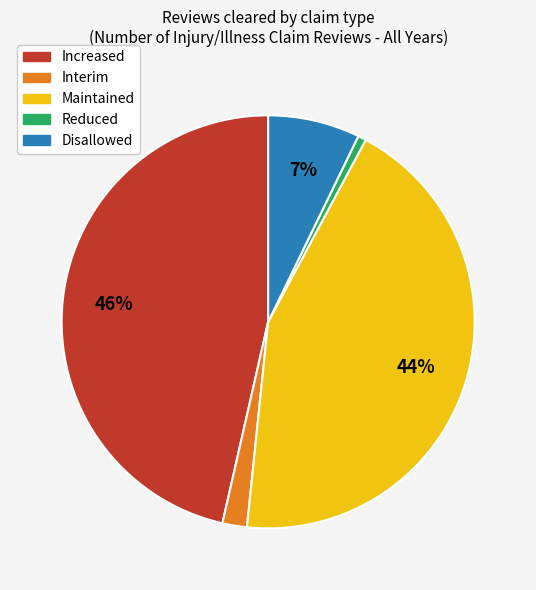

To the nearest percent, what is the average slice percentage?

20%